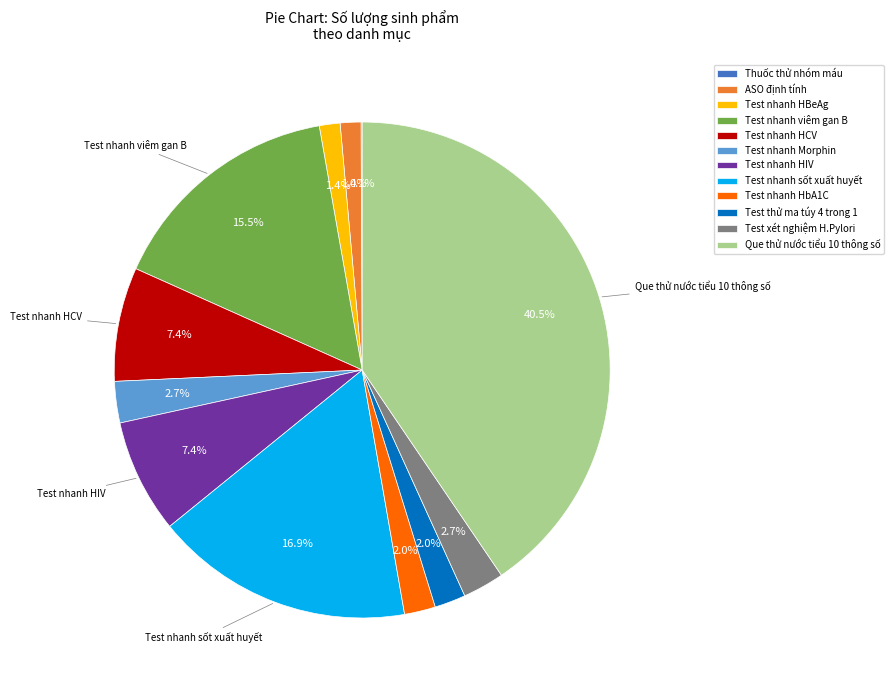

What is the ratio of the value at Test xét nghiệm H.Pylori to the value at Test nhanh HCV?

0.4